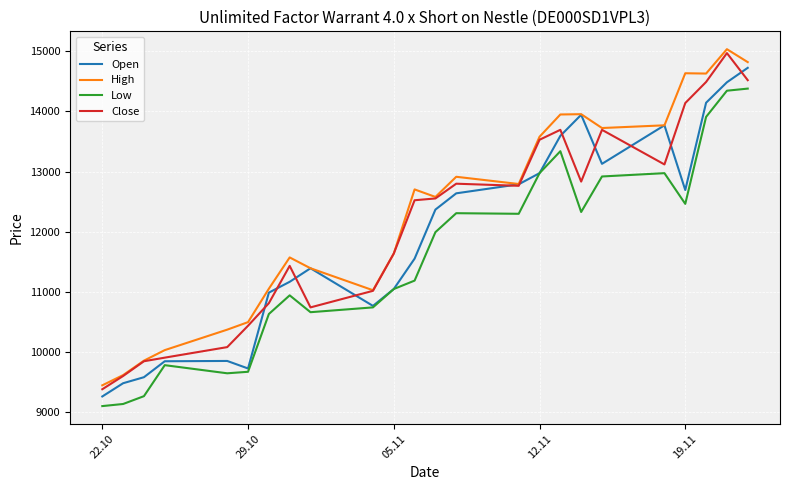

What is the sum of all Low values?

278100